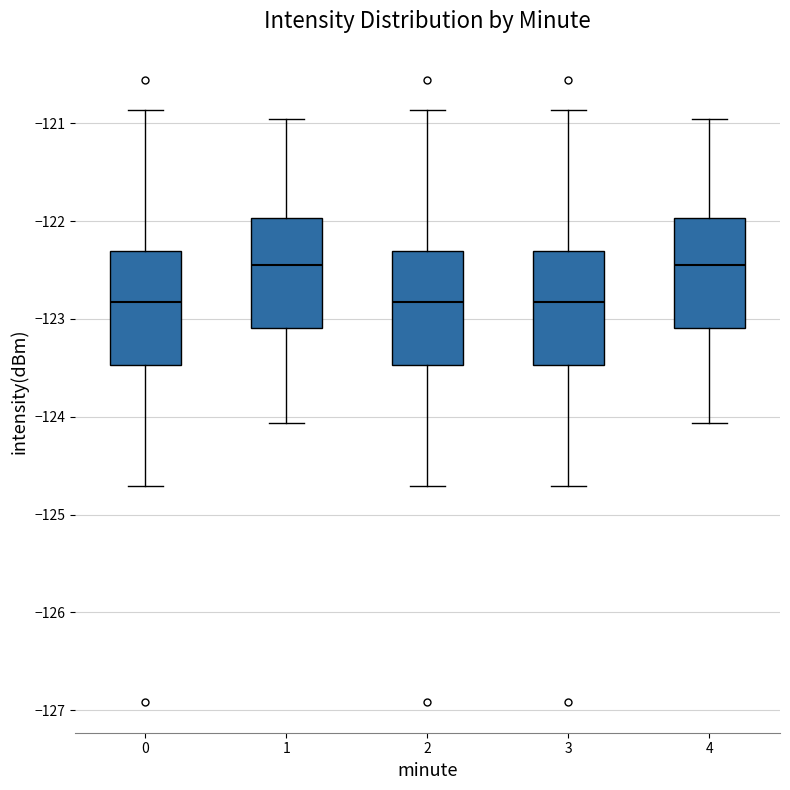

Reading left to right, read every box against the y-axis: the position of its median line, the range the box covers, and the ends of its whiskers. The values are not printed on the chart, so give them approximately, as read against the axis.

0: median -122.8, box -123.5 to -122.3, whiskers -124.7 to -120.9
1: median -122.5, box -123.1 to -122.0, whiskers -124.1 to -121.0
2: median -122.8, box -123.5 to -122.3, whiskers -124.7 to -120.9
3: median -122.8, box -123.5 to -122.3, whiskers -124.7 to -120.9
4: median -122.5, box -123.1 to -122.0, whiskers -124.1 to -121.0